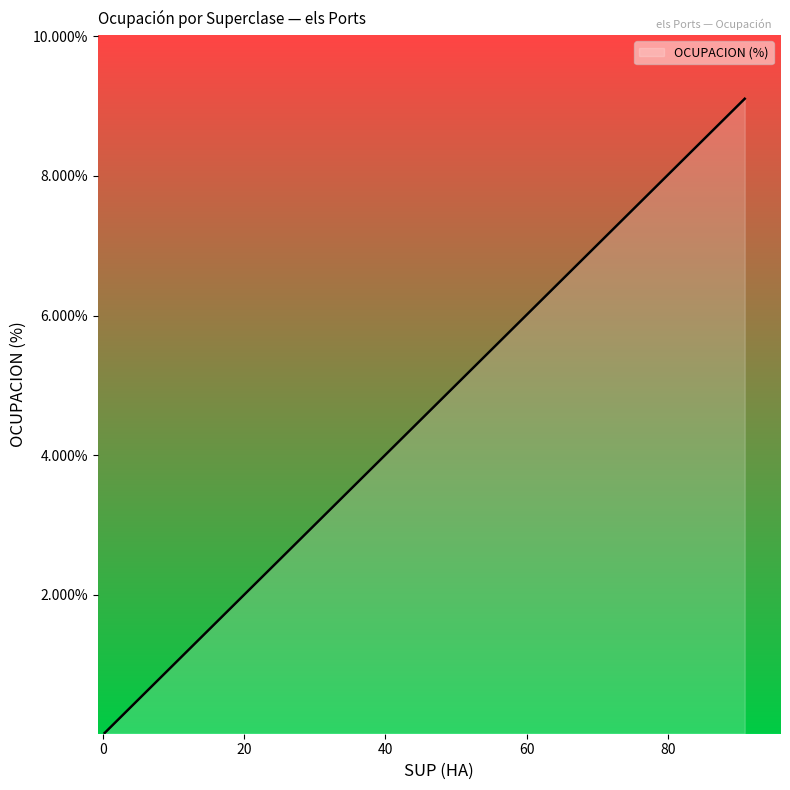

True or false: there are more than 1 points higher than both neighbors.

False